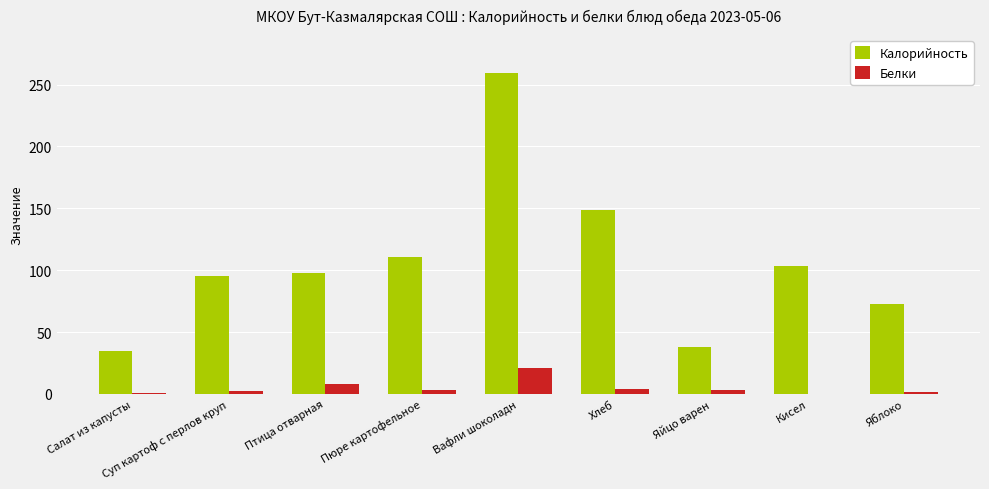

The Калорийность series shows 34.8 at Салат из капусты. True or false?

True